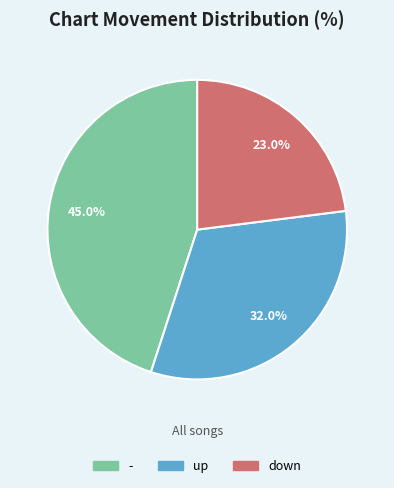

Which has a higher value, down or up?

up